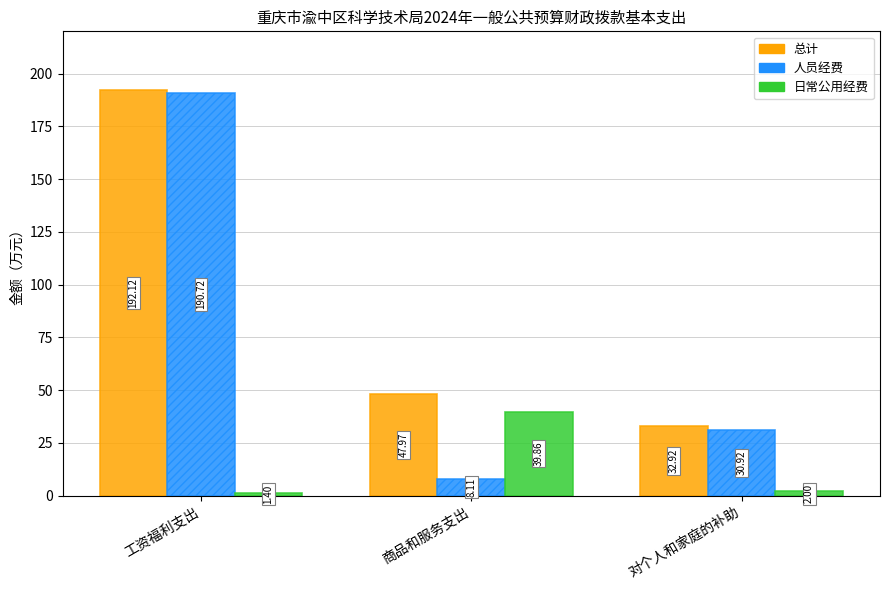

Reading left to right, extract all data points from this chart.

总计: 工资福利支出=192.1	商品和服务支出=48.0	对个人和家庭的补助=32.9
人员经费: 工资福利支出=190.7	商品和服务支出=8.1	对个人和家庭的补助=30.9
日常公用经费: 工资福利支出=1.4	商品和服务支出=39.9	对个人和家庭的补助=2.0